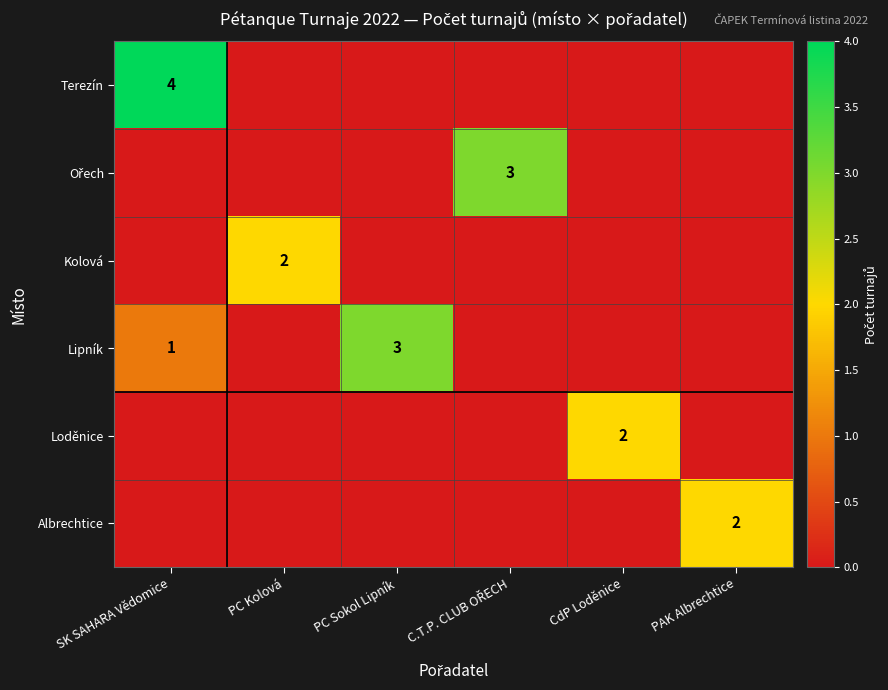

The value of Albrechtice at PAK Albrechtice is 3. True or false?

False